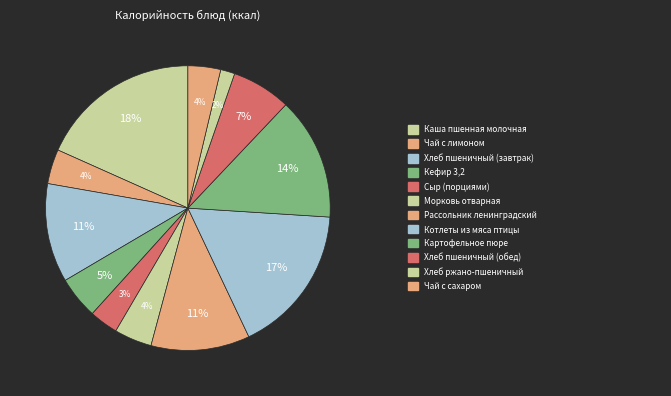

Count the number of slices in the pie.

12